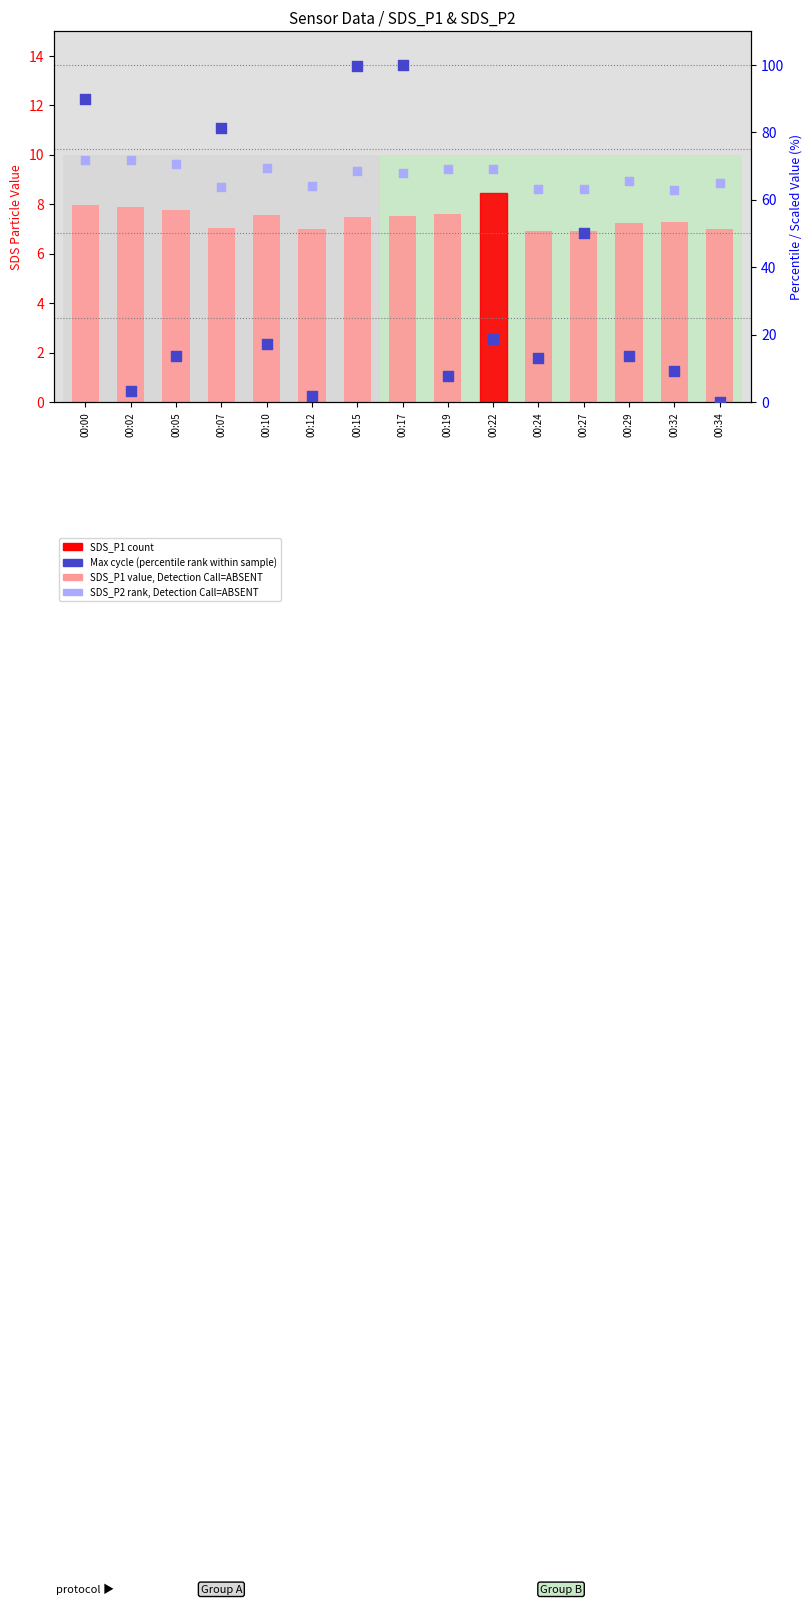

What is the total value across all series at 00:32?

79.4